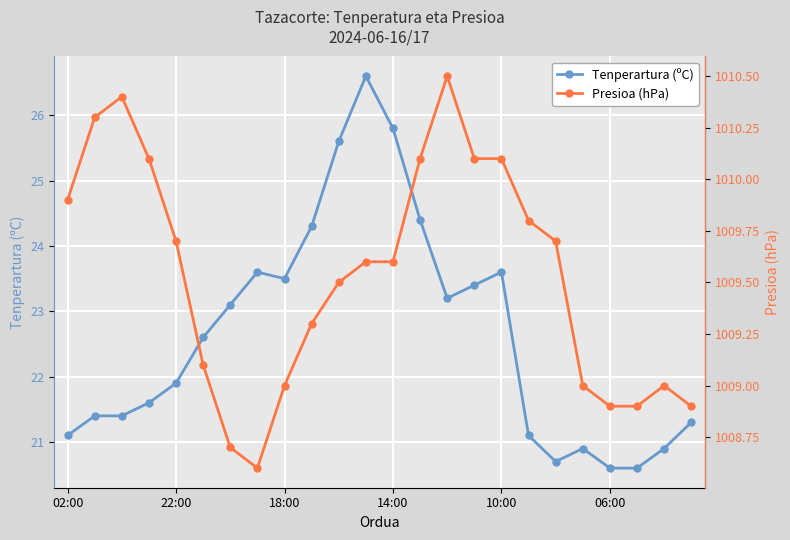

True or false: Tenperartura (ºC) and Presioa (hPa) intersect in this chart.

False